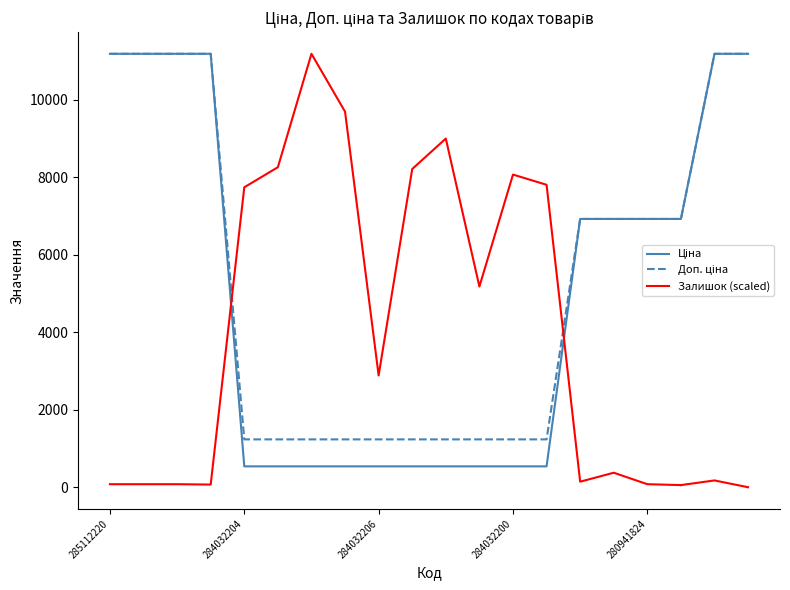

How many data points in Доп. ціна are above 6925?

10